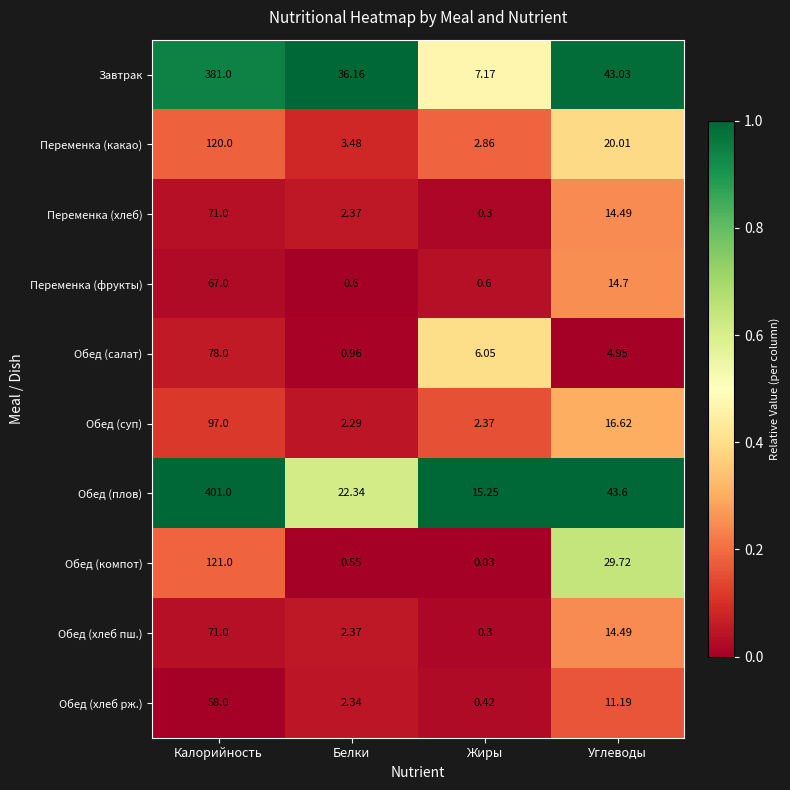

At which category is the sum across all series the highest?

Калорийность